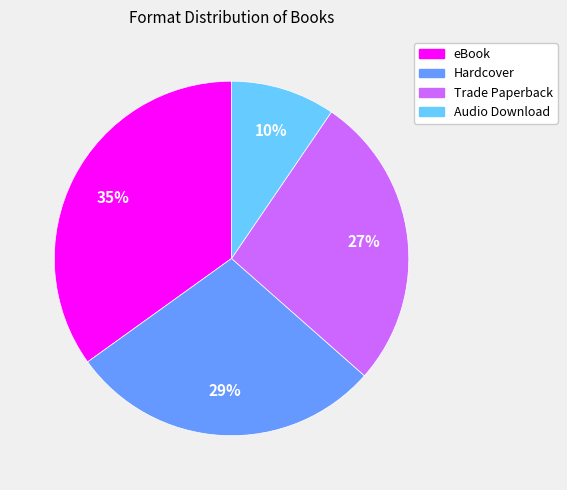

The Trade Paperback slice represents 37% of the pie. True or false?

False